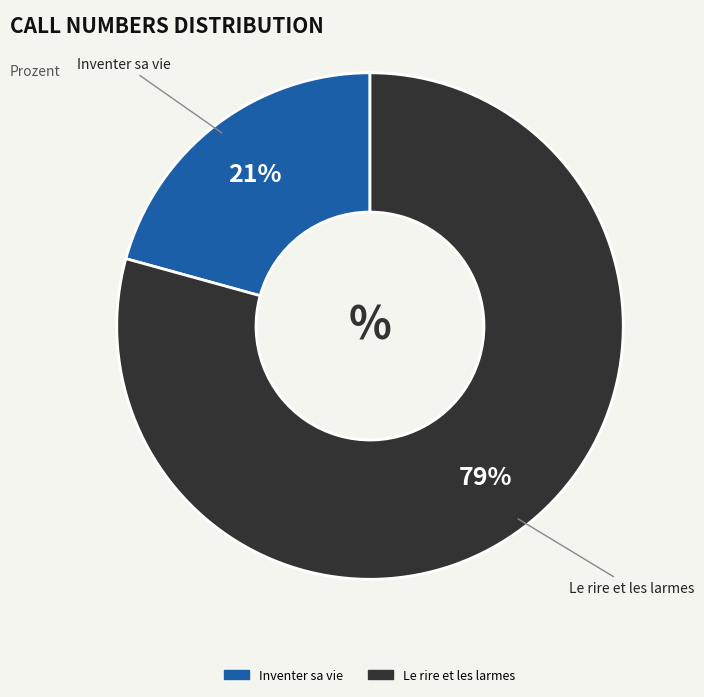

How many slices are in this pie chart?

2